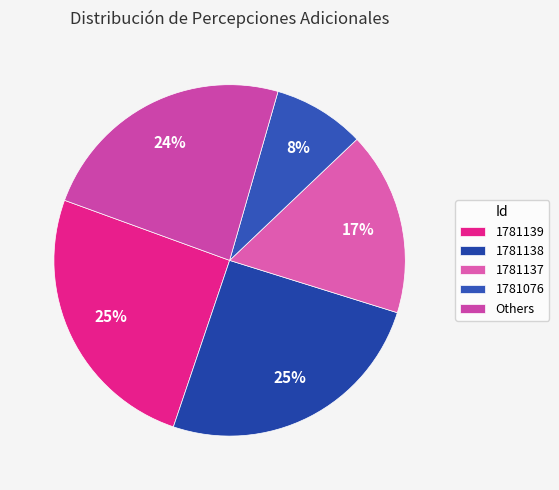

Which slice is the smallest?

1781076